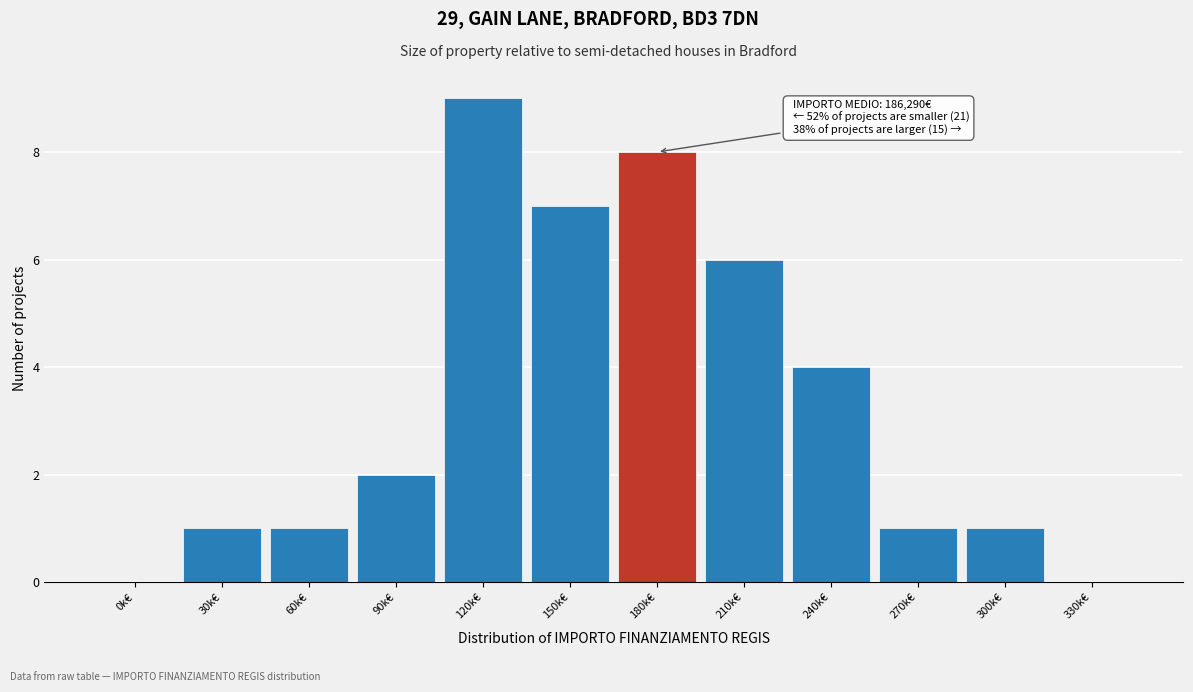

What is the change in value from 120k€ to 330k€?

-9